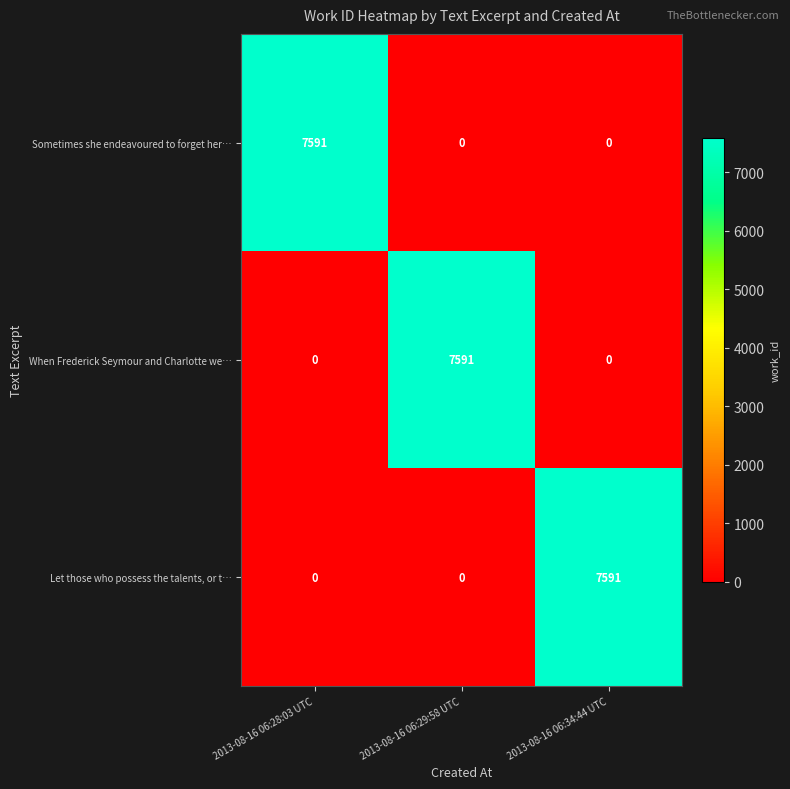

What is the sum of the Let those who possess the talents, or t… values at 2013-08-16 06:28:03 UTC and 2013-08-16 06:34:44 UTC?

7591